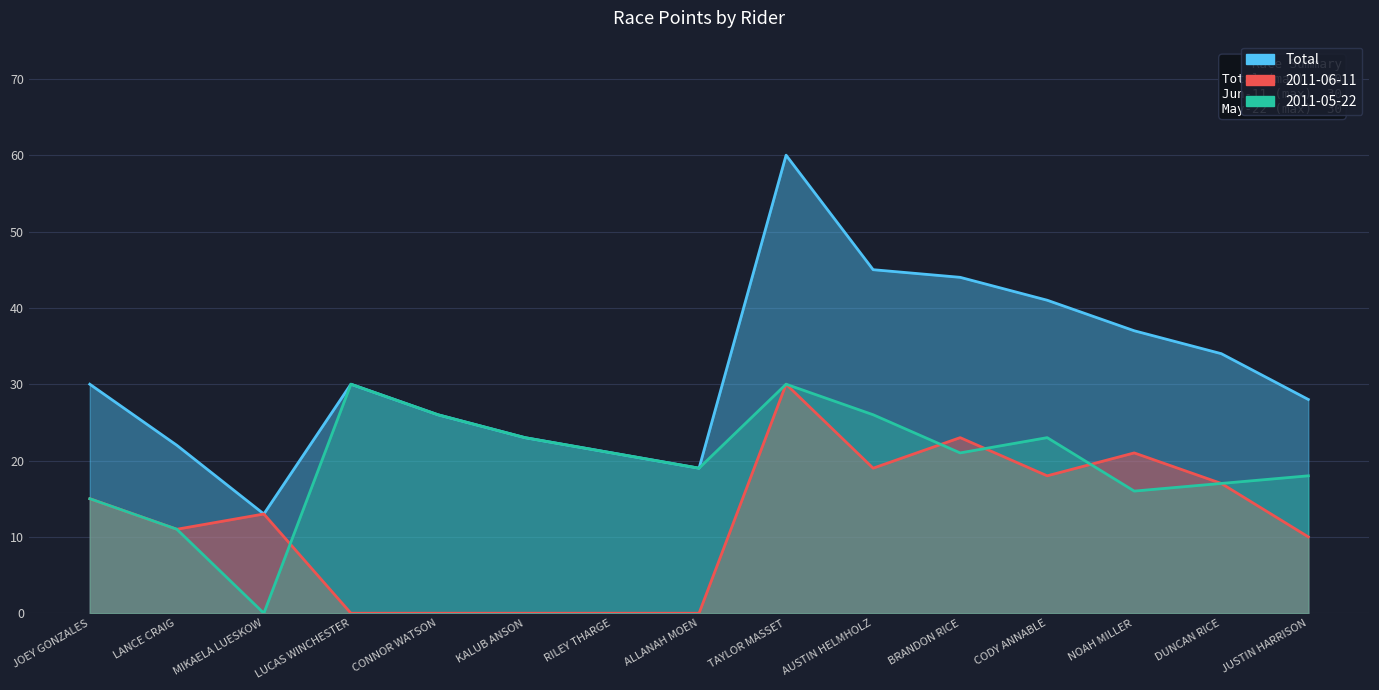

What is the difference between the maximum and minimum values in the Total series?

47